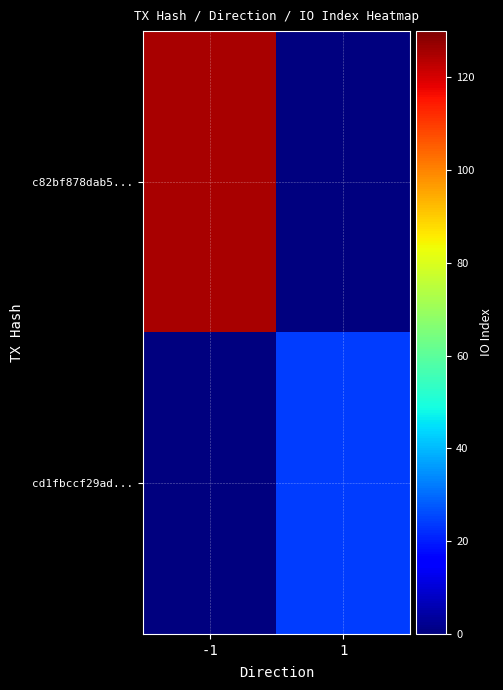

Which series has the largest total across all categories?

c82bf878dab5...